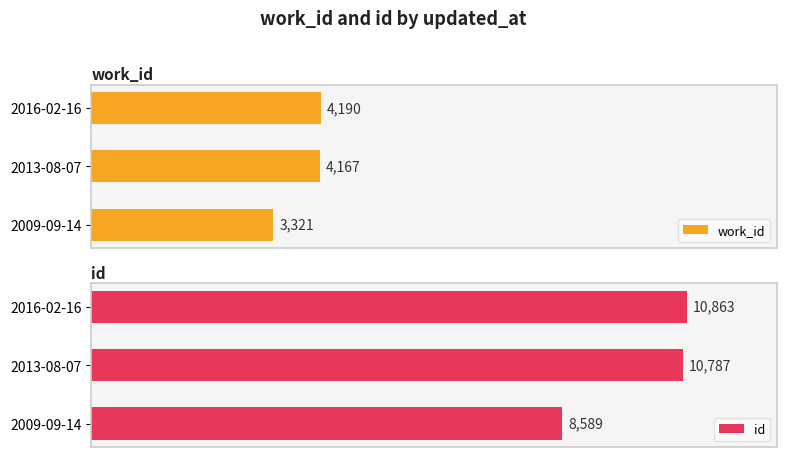

Count the number of categories in the chart.

3